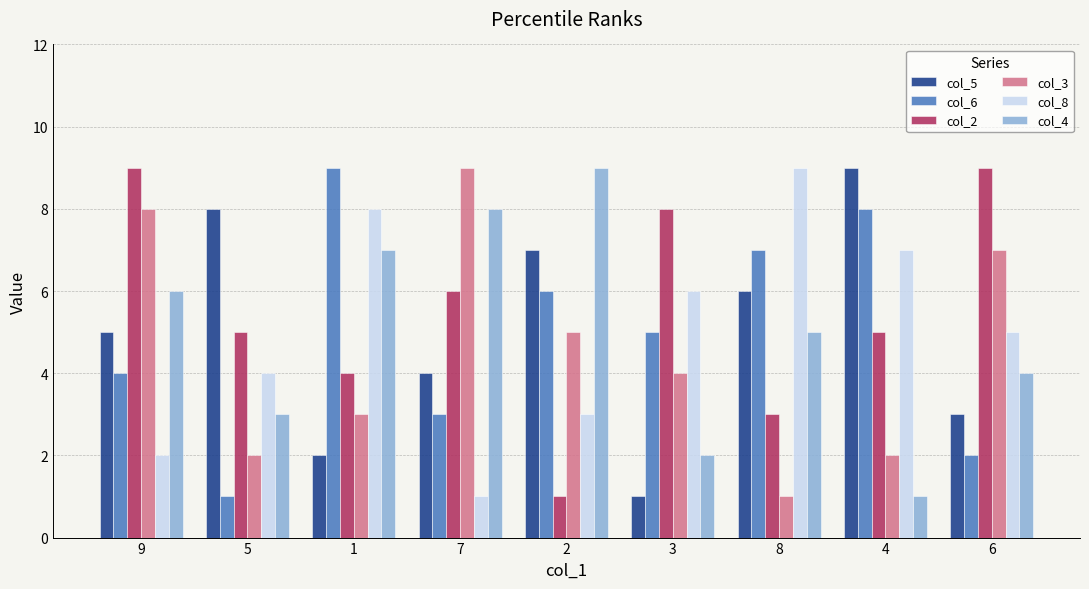

What is the value of the col_6 bar at the 9th from the left?

2